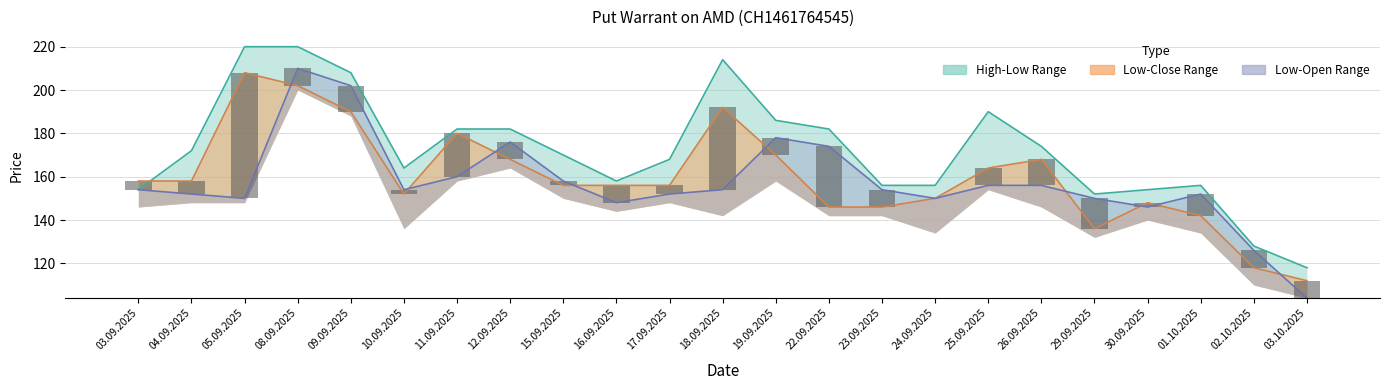

Is the value of High at 09.09.2025 greater than the value of Open-Close Bar at 22.09.2025?

Yes